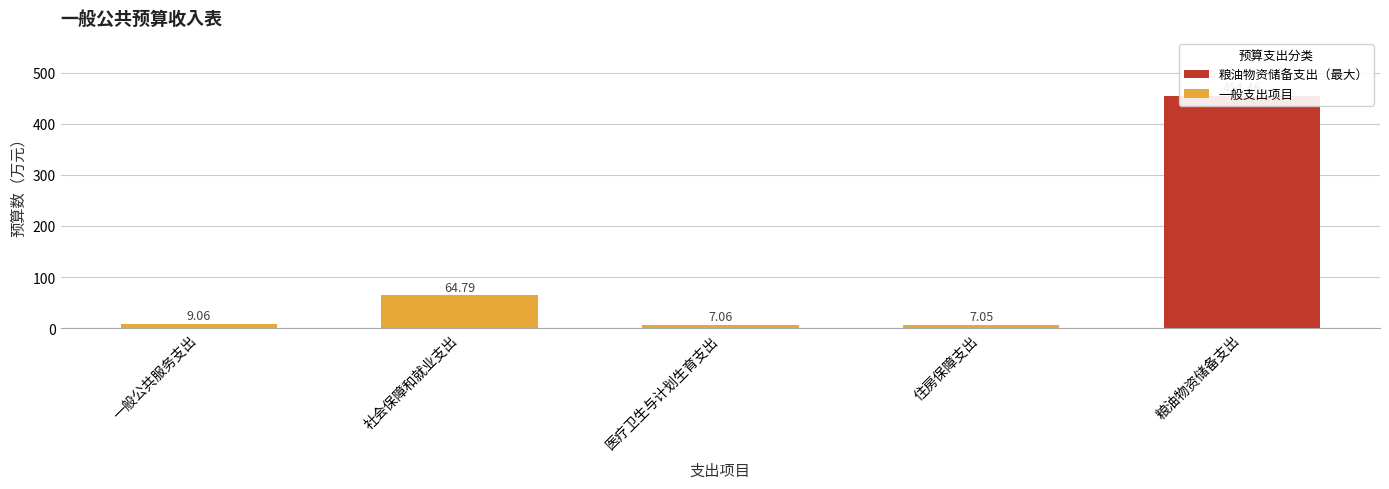

What is the ratio of the value at 社会保障和就业支出 to the value at 一般公共服务支出?

7.2